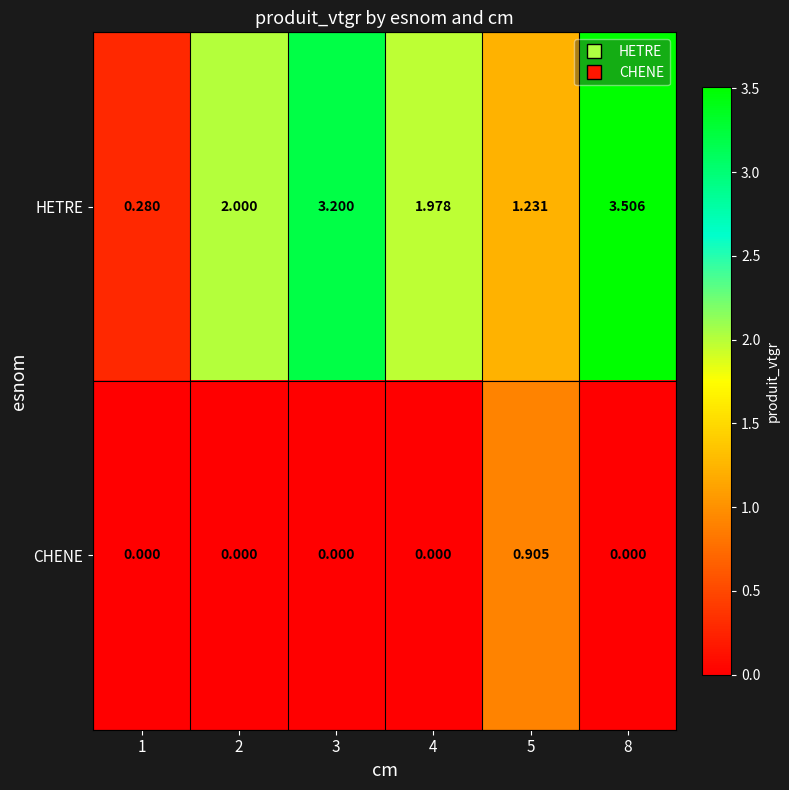

How many data points does each series have?

6